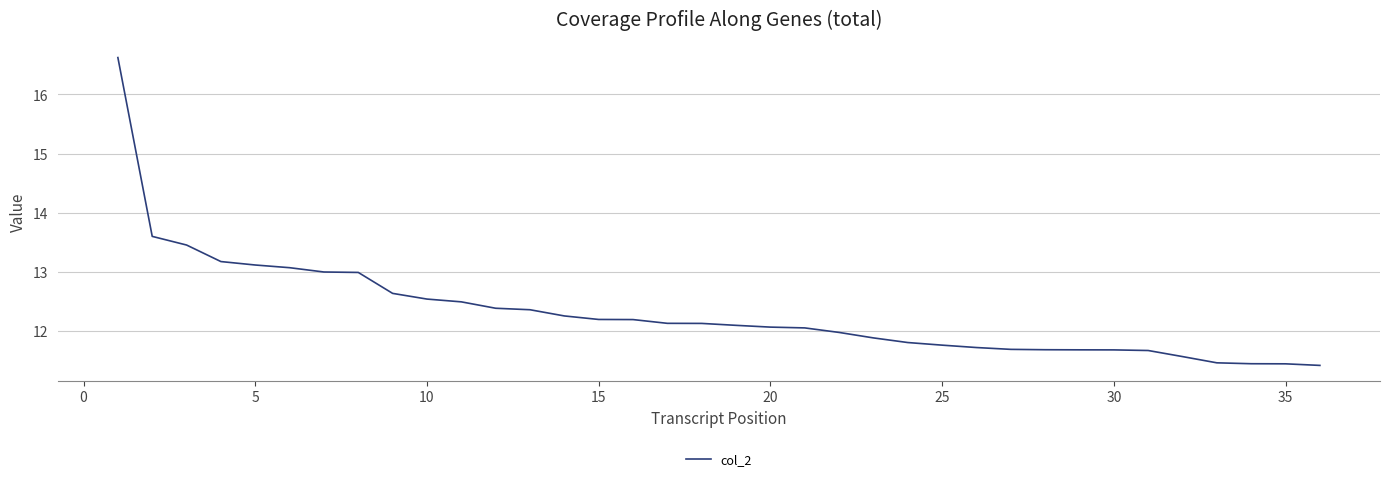

What is the difference between the maximum and minimum values?

5.2